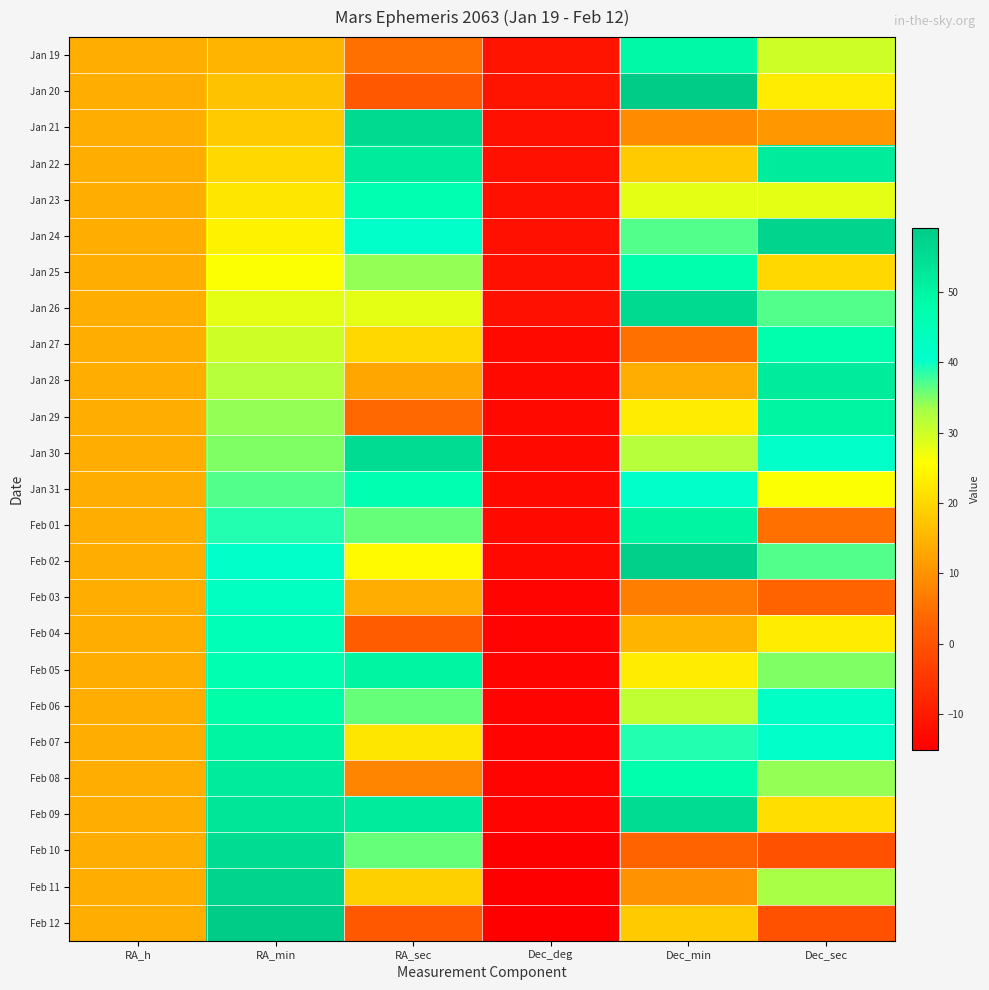

Count the number of data series in this chart.

25